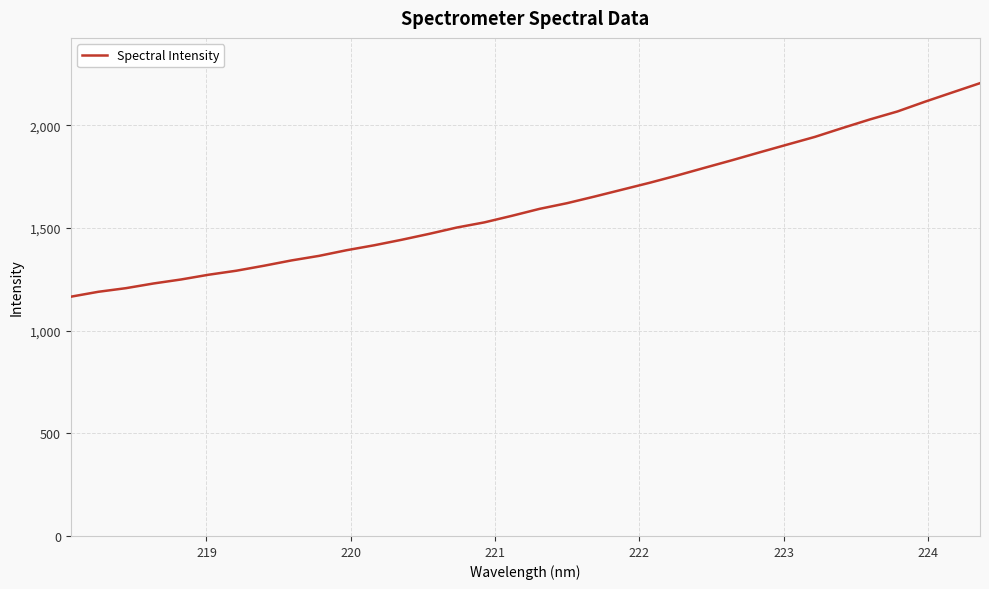

How many lines are shown in the chart?

1